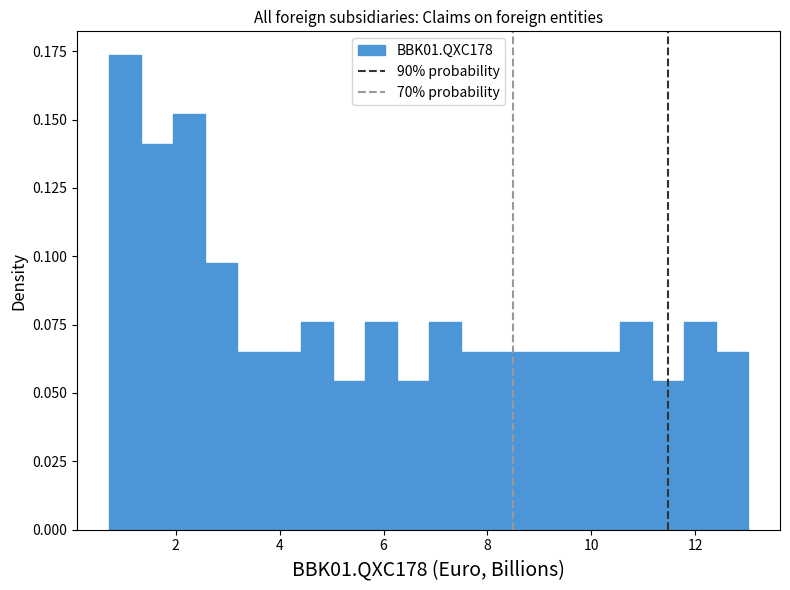

Read against the x-axis, roughly where is the centre of the tallest bar?

1.0